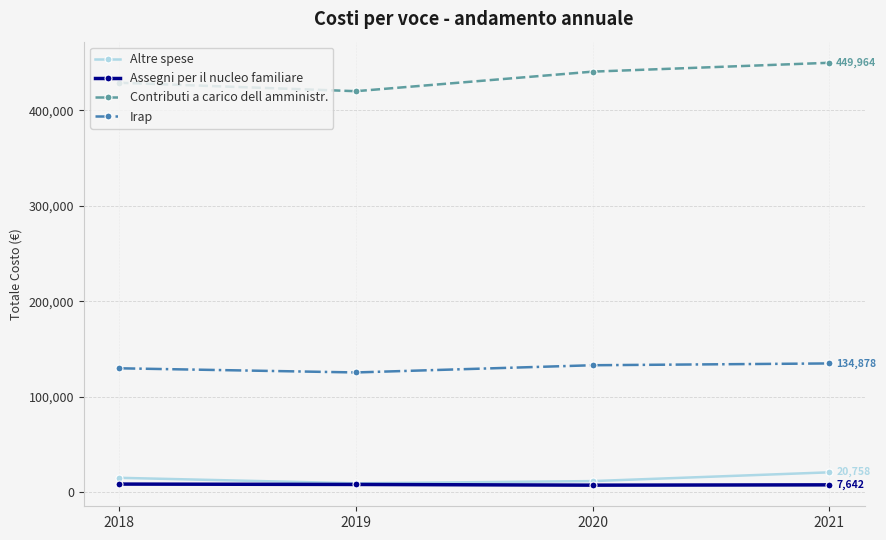

Is it true that Irap equals 129796 at 2018?

True